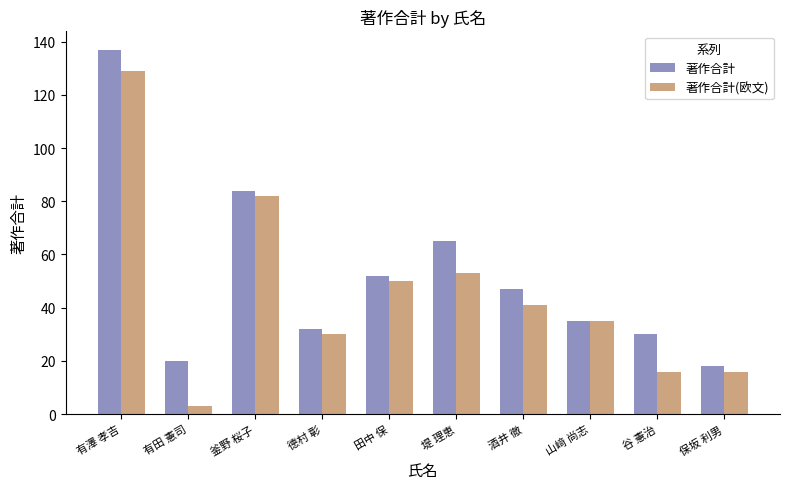

Which series changed the most between 堤 理恵 and 谷 憲治?

著作合計(欧文)